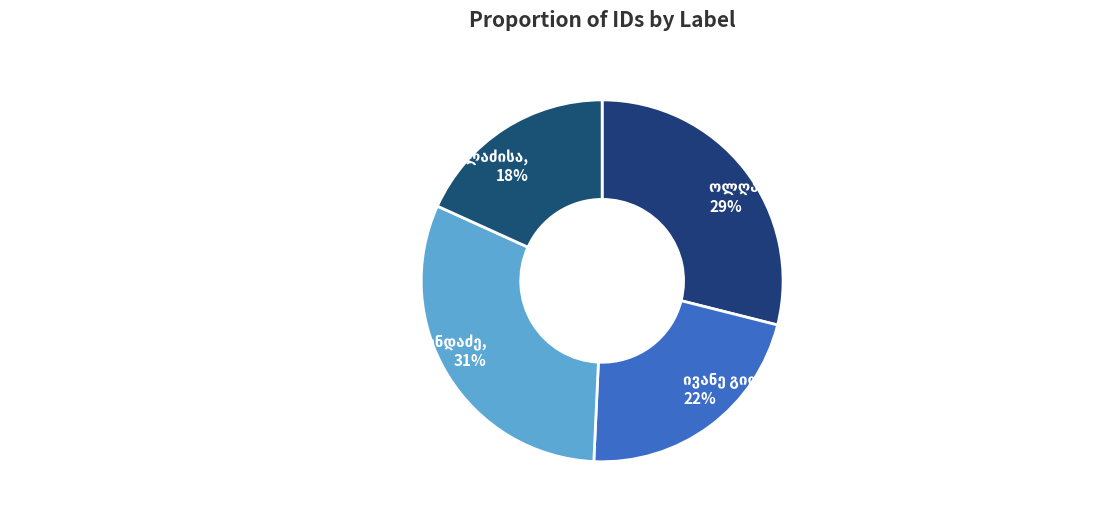

To the nearest percent, what is the average slice percentage?

25%